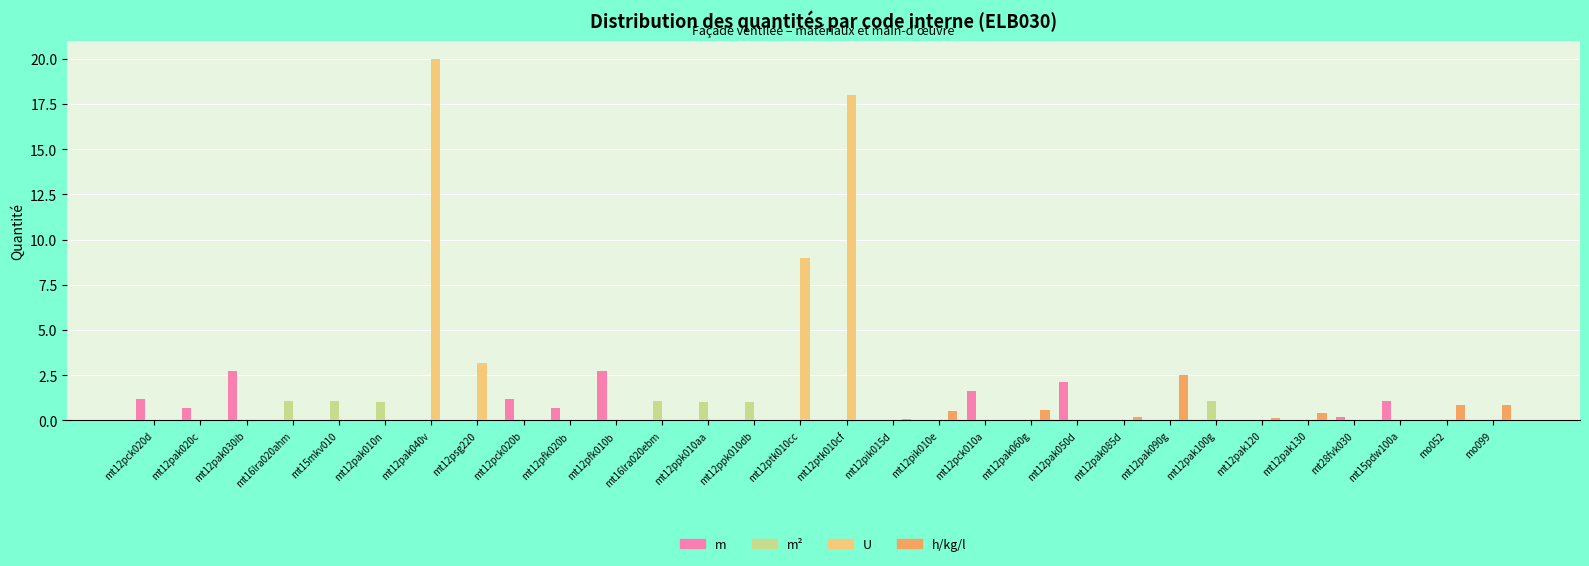

What is the maximum value for U?

20.0